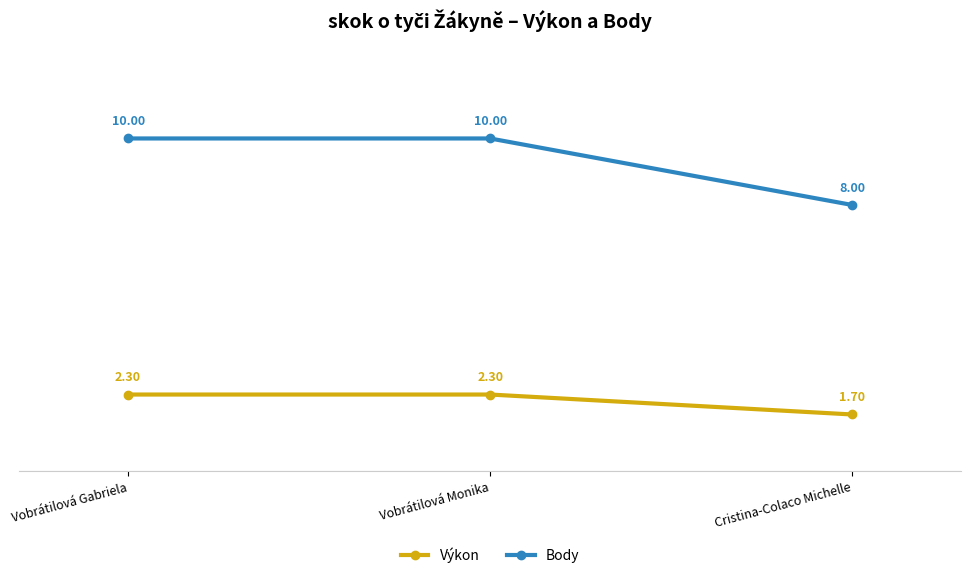

What is the difference between the maximum and minimum values in the Výkon series?

0.6